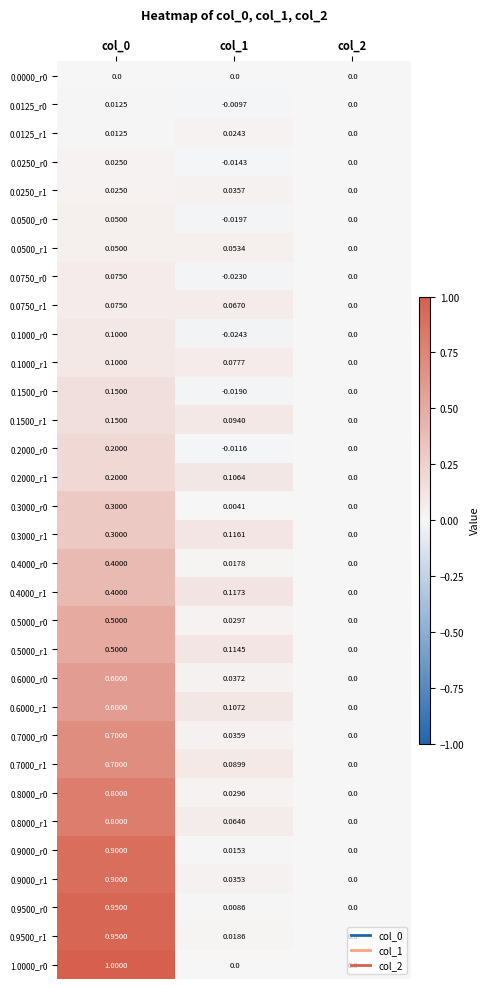

How many categories are shown in the chart?

3